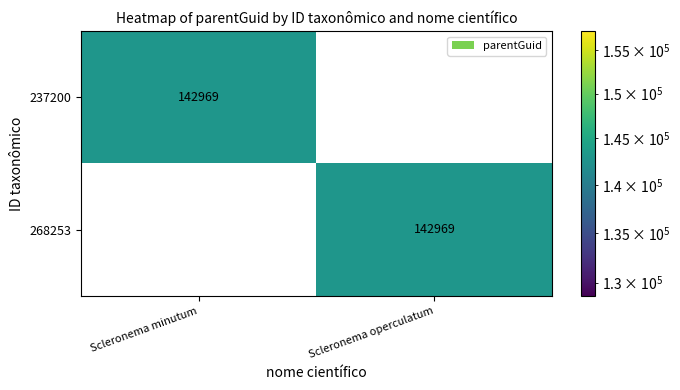

What is the spread (max minus min) of values at Scleronema minutum?

142969